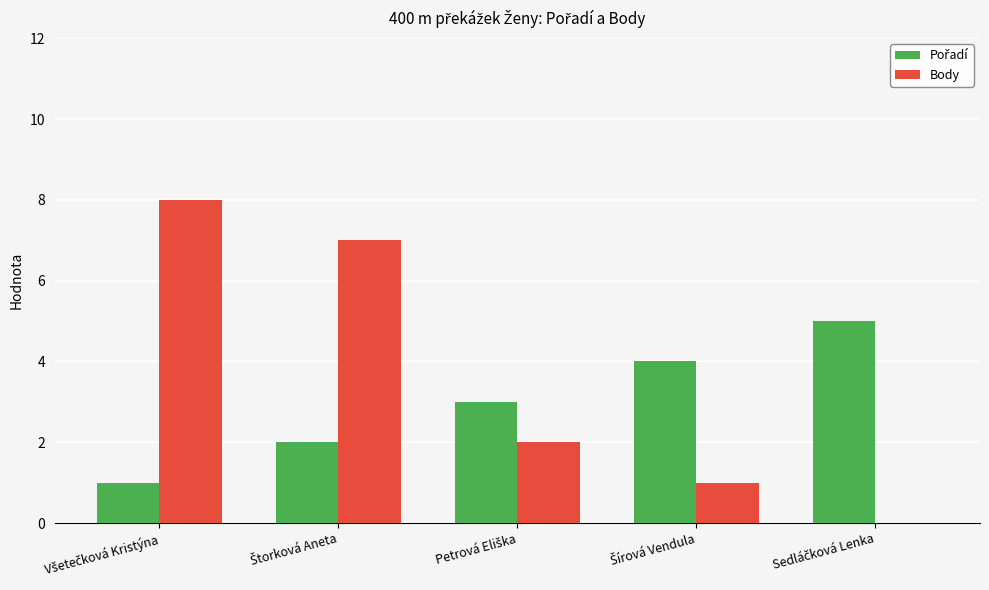

Which series has the largest total across all categories?

Body